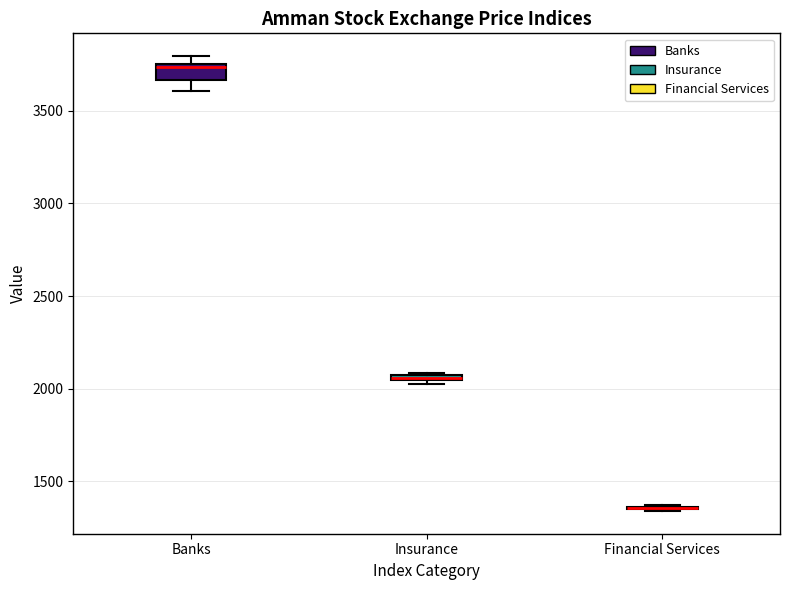

Comparing the boxes themselves (not the whiskers), which one is the tallest?

Banks